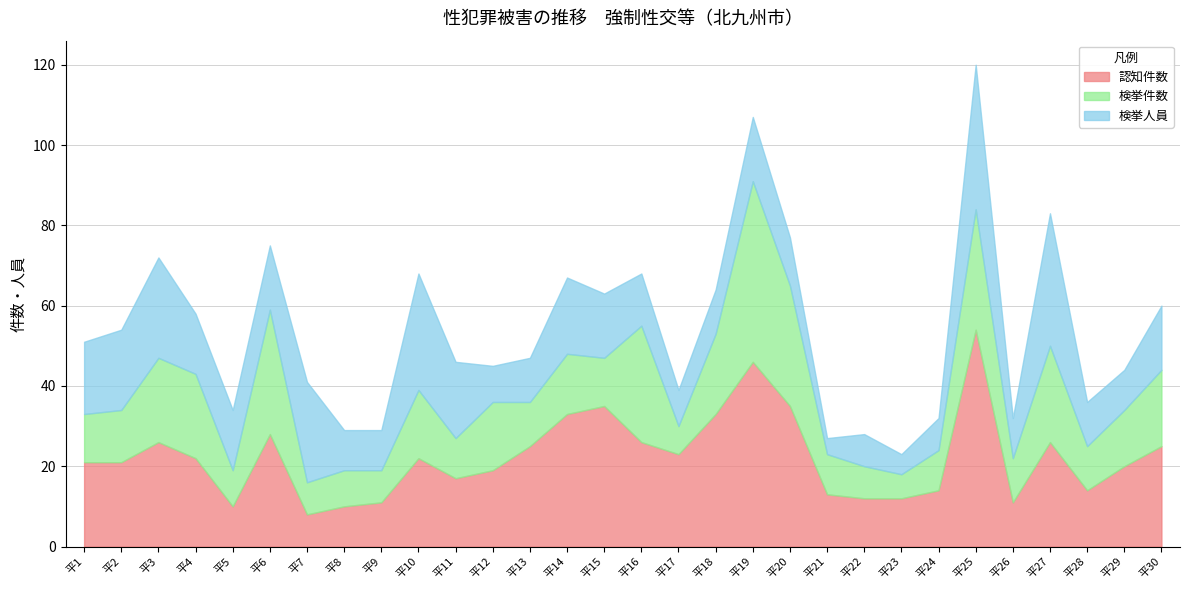

At which category is the sum across all series the highest?

平25